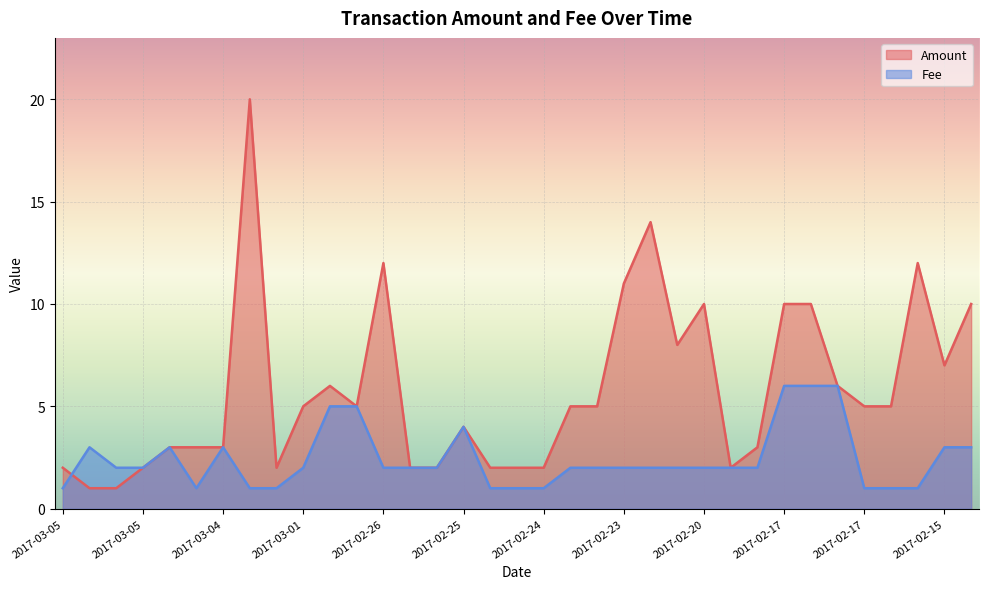

List the series in order of their peak value, lowest first.

Fee, Amount